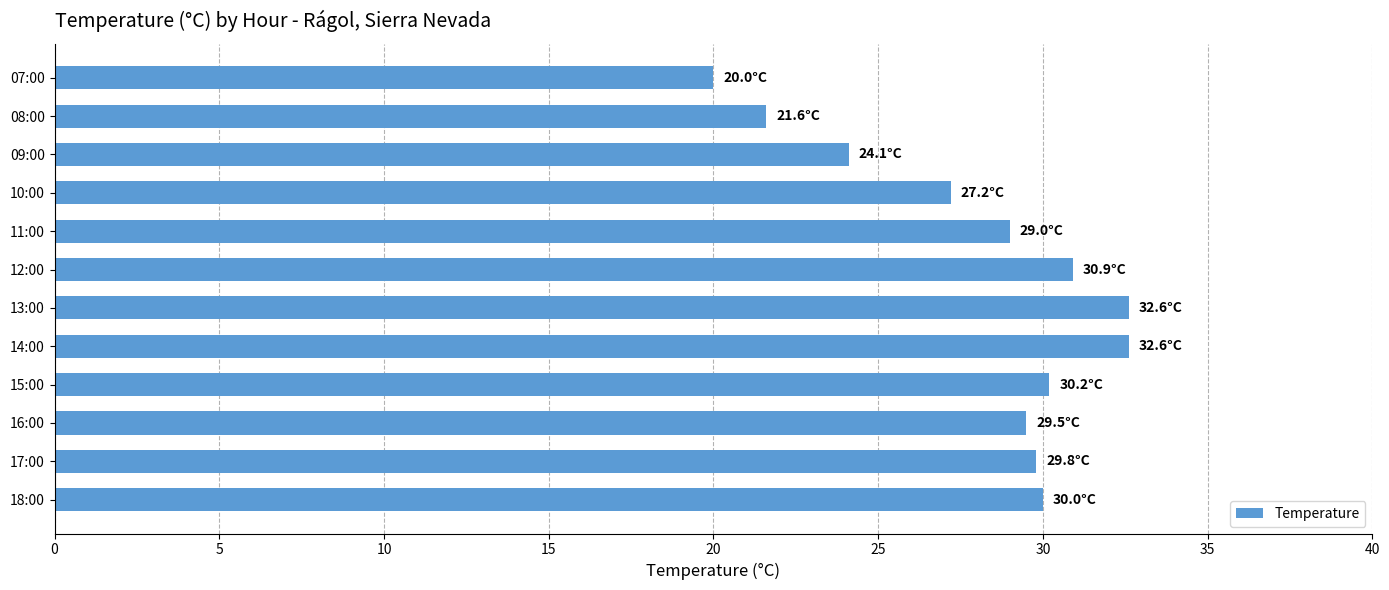

Between 14:00 and 11:00, which is larger?

14:00